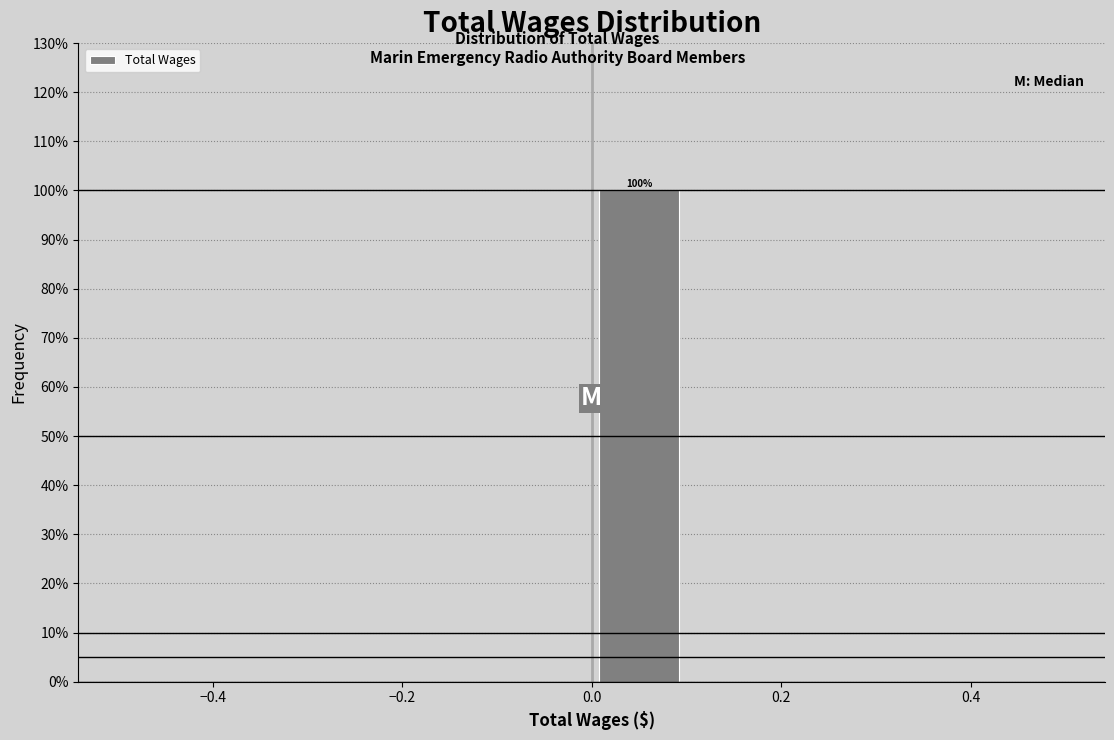

Over which range of the x-axis is the bar tallest?

0.0 to 0.1